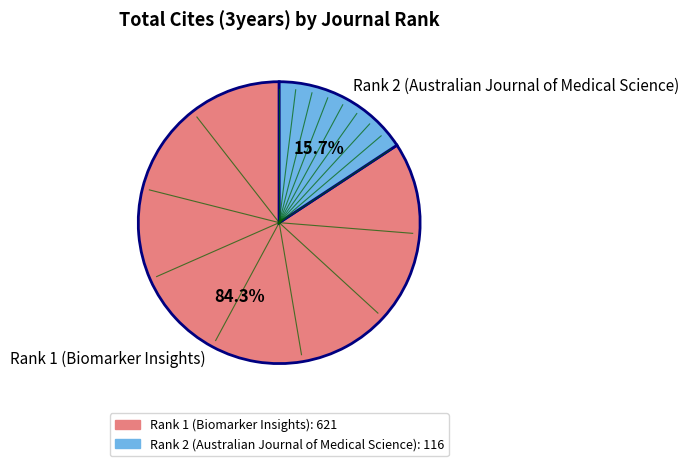

Approximately how many times larger is the value at Rank 1 (Biomarker Insights) compared to Rank 2 (Australian Journal of Medical Science)?

5.4